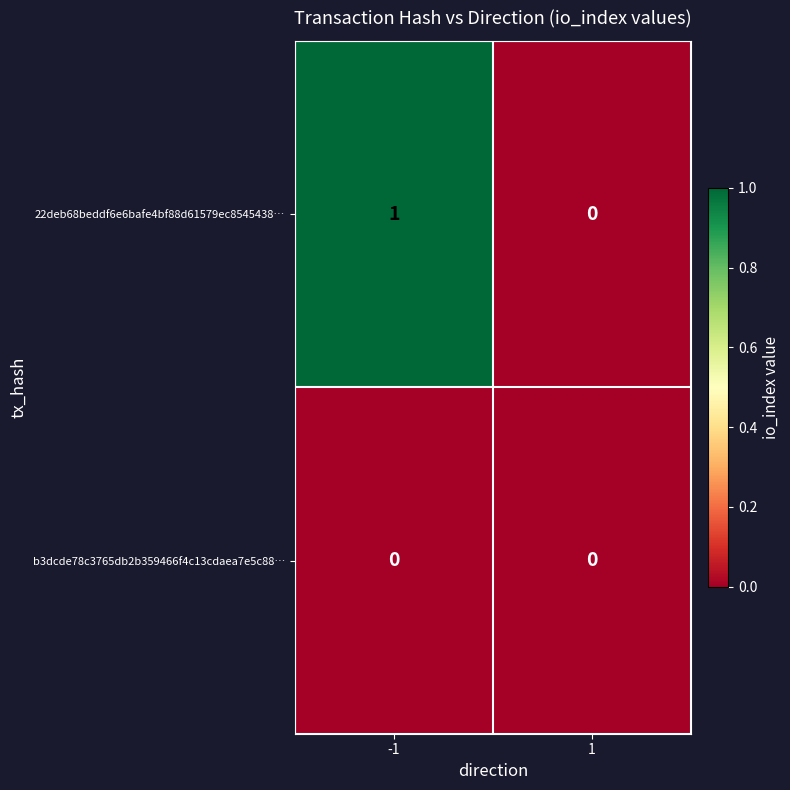

Which series changed the most between -1 and 1?

22deb68beddf6e6bafe4bf88d61579ec8545438…